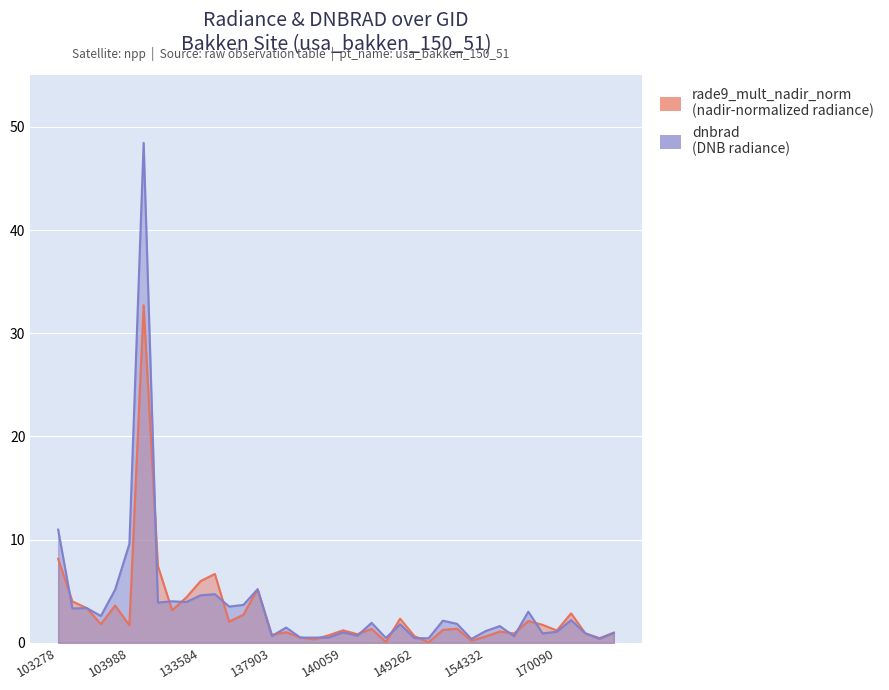

What is the value of the dnbrad point at the 37th from the left?

2.2